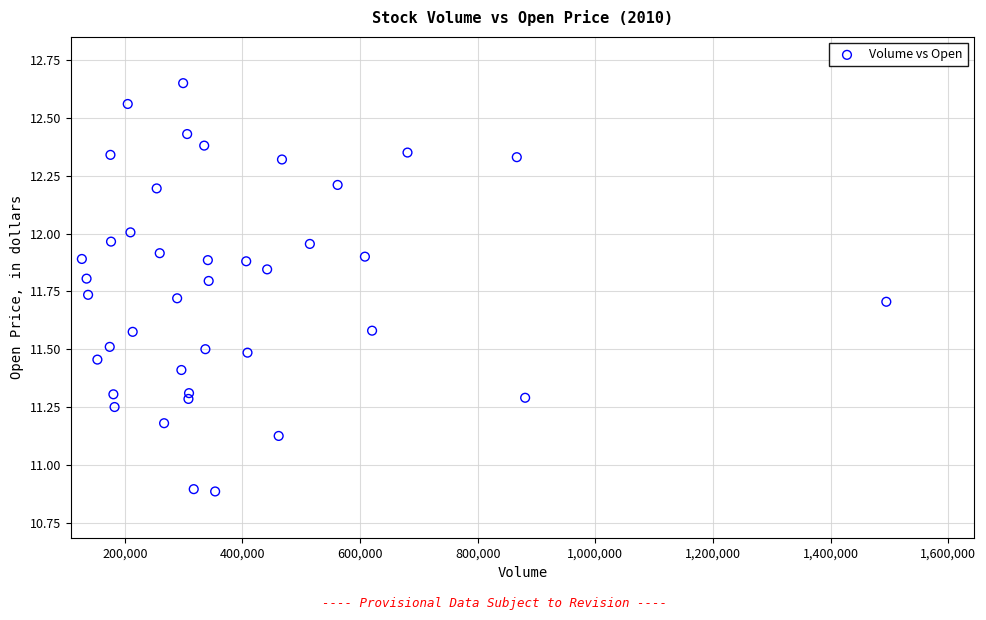

What is the range of Y values (max minus min)?

1.8